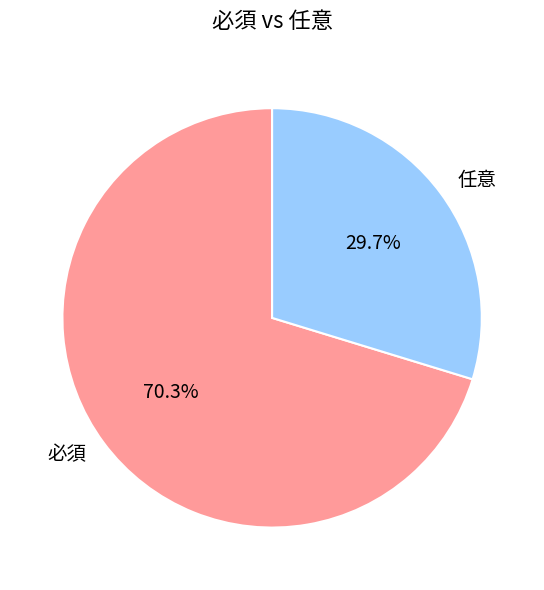

How many segments does this pie chart have?

2